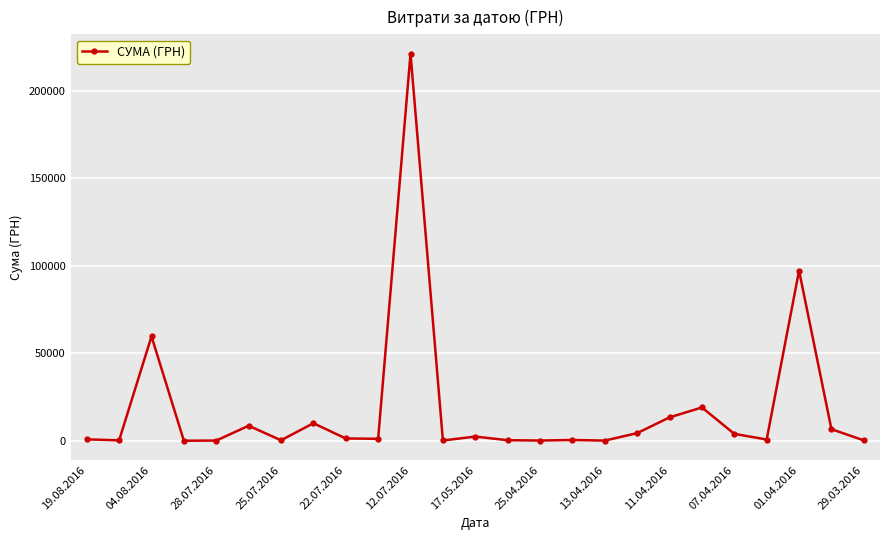

What is the value of the 6th point from the left?

8661.0